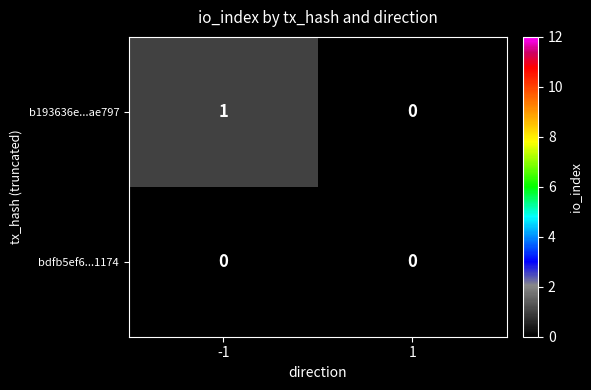

Which series has the largest total across all categories?

b193636e...ae797